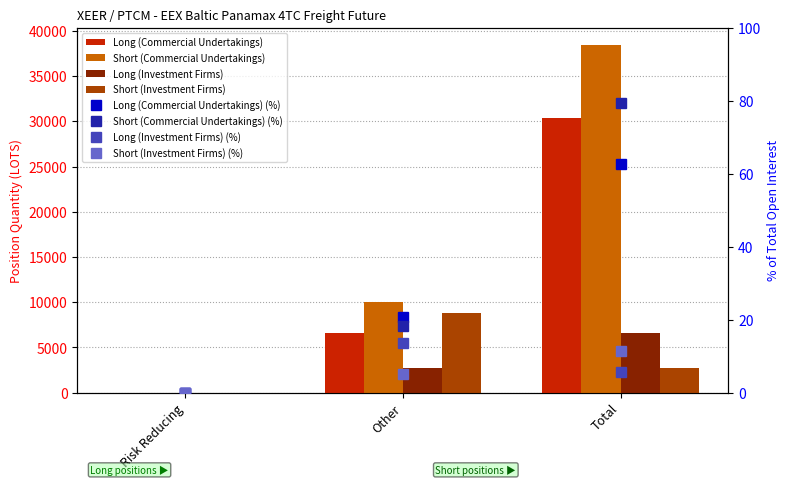

What is the label of the 3rd bar from the right?

Risk Reducing